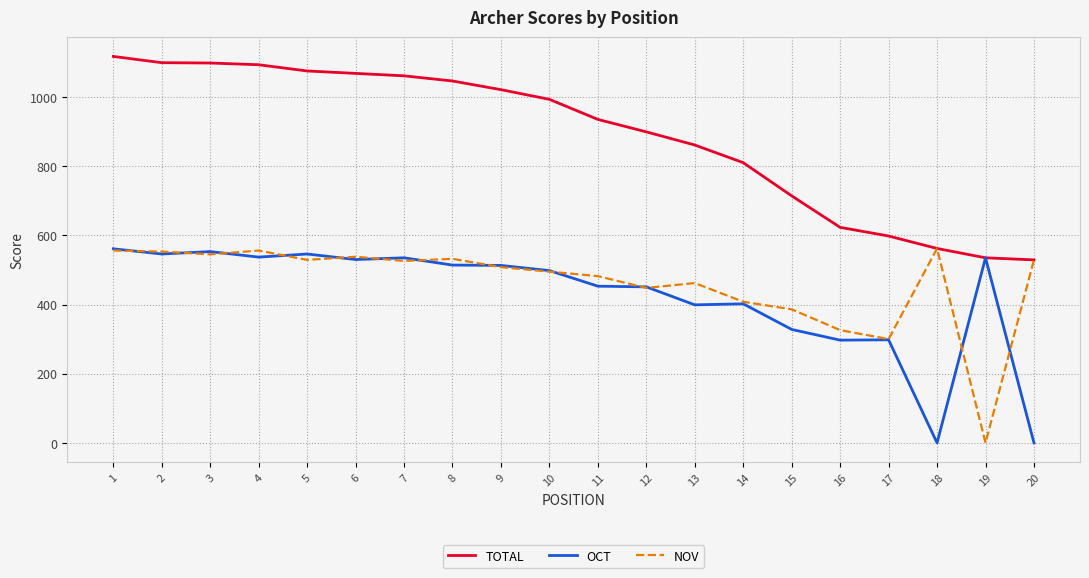

The value of OCT at 7 is 135. True or false?

False